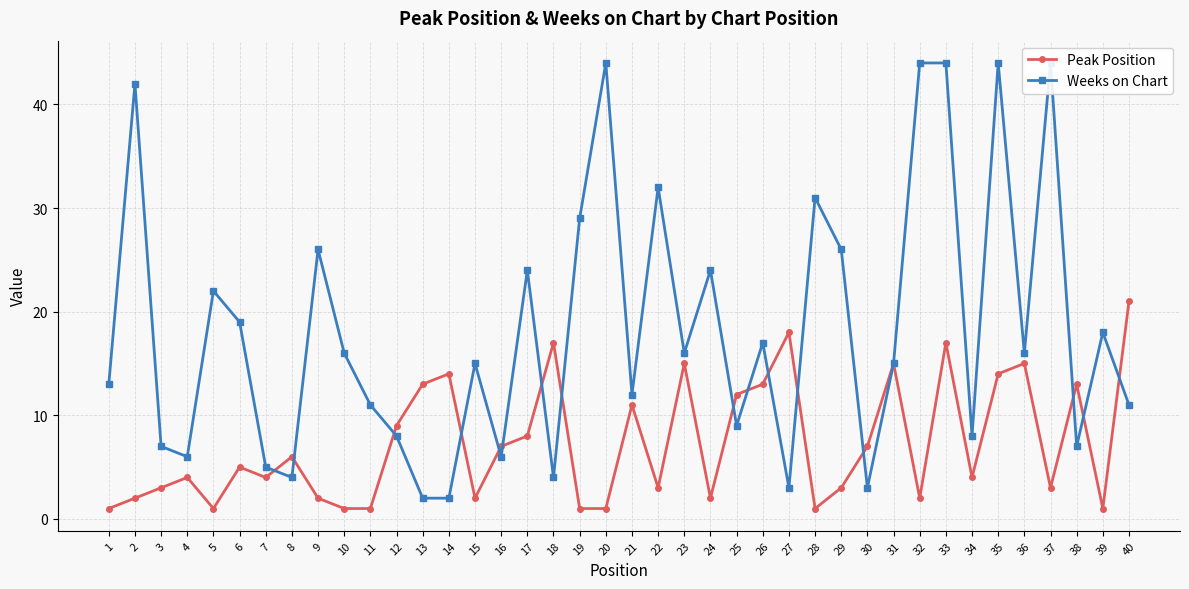

Reading left to right, extract all data points from this chart.

Peak Position: 1=1	2=2	3=3	4=4	5=1	6=5	7=4	8=6	9=2	10=1	11=1	12=9	13=13	14=14	15=2	16=7	17=8	18=17	19=1	20=1	21=11	22=3	23=15	24=2	25=12	26=13	27=18	28=1	29=3	30=7	31=15	32=2	33=17	34=4	35=14	36=15	37=3	38=13	39=1	40=21
Weeks on Chart: 1=13	2=42	3=7	4=6	5=22	6=19	7=5	8=4	9=26	10=16	11=11	12=8	13=2	14=2	15=15	16=6	17=24	18=4	19=29	20=44	21=12	22=32	23=16	24=24	25=9	26=17	27=3	28=31	29=26	30=3	31=15	32=44	33=44	34=8	35=44	36=16	37=44	38=7	39=18	40=11